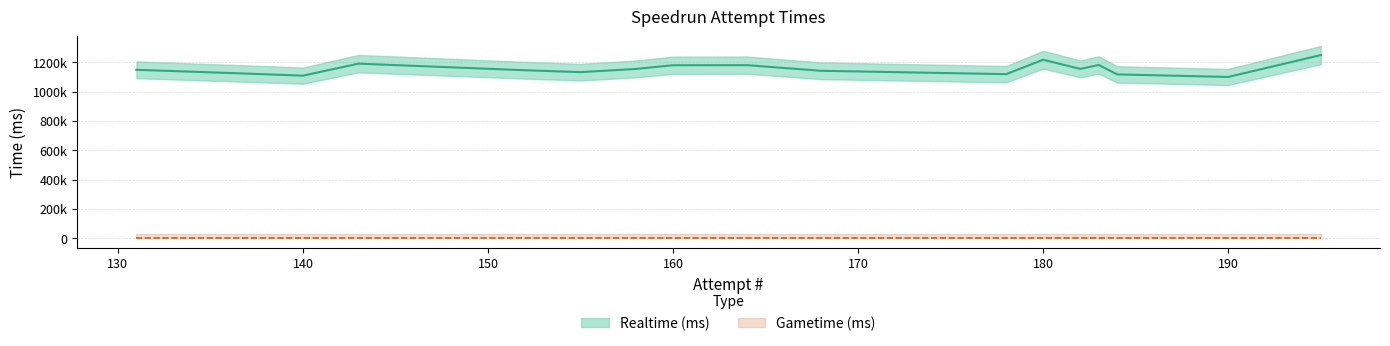

True or false: Realtime (ms) and Gametime (ms) cross at least once.

False